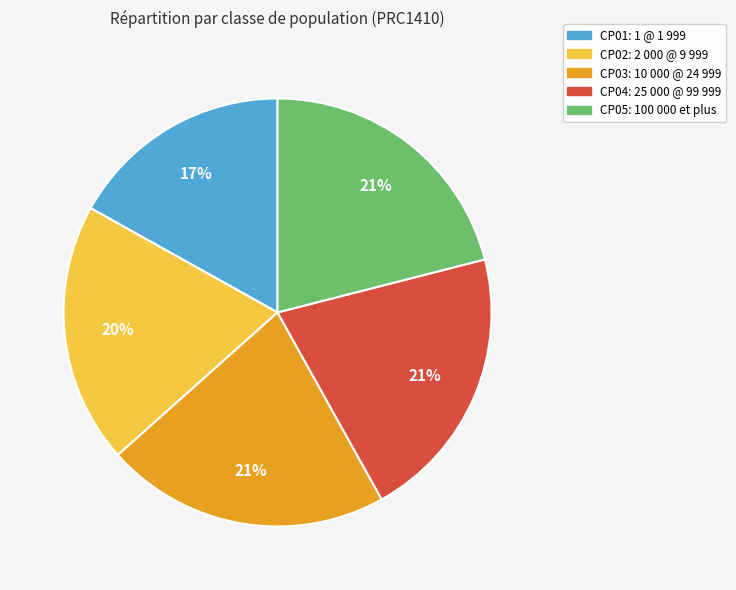

What is the smallest slice in the pie chart?

CP01